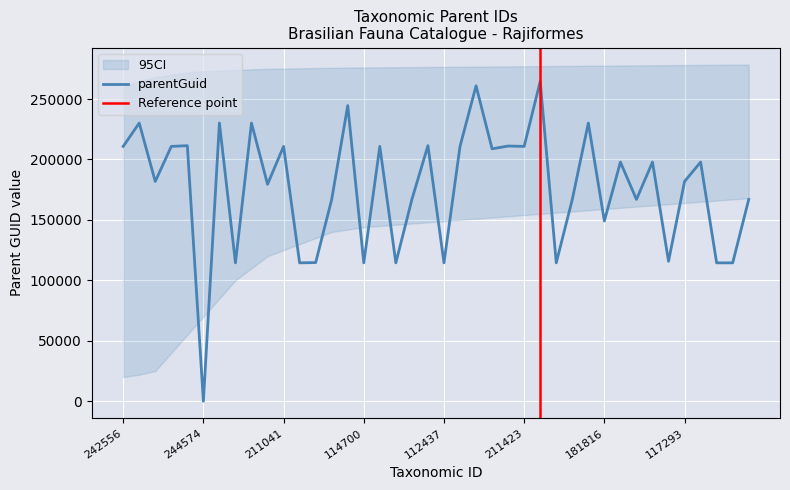

Is it true that parentGuid equals 149082 at 181816?

True